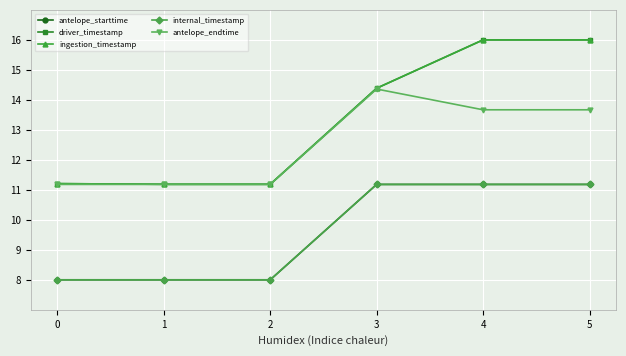

Does the chart have visible grid lines?

Yes